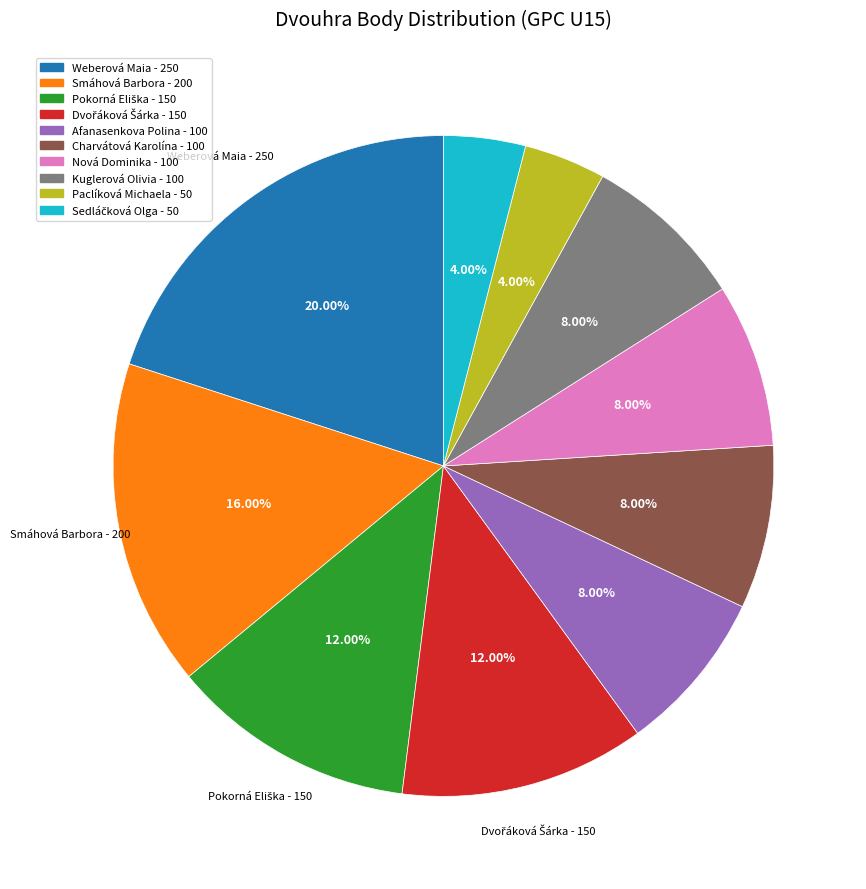

Which category has the biggest portion of the pie?

Weberová Maia